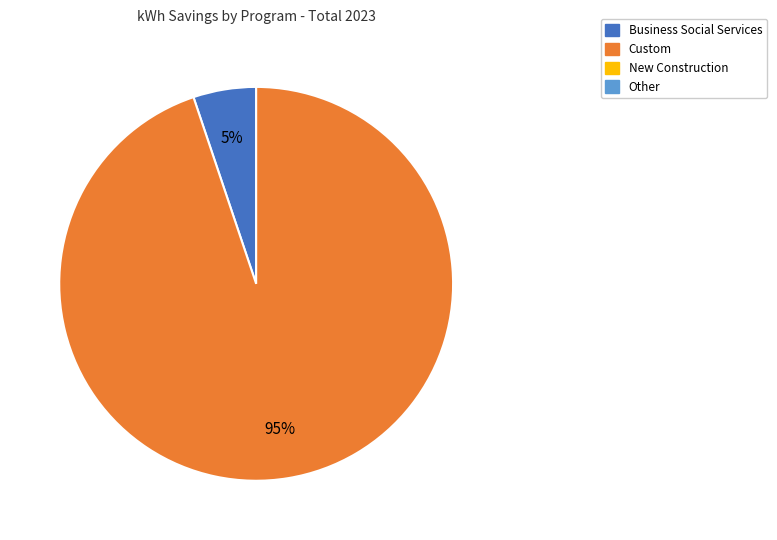

To the nearest percent, what is the average slice percentage?

50%